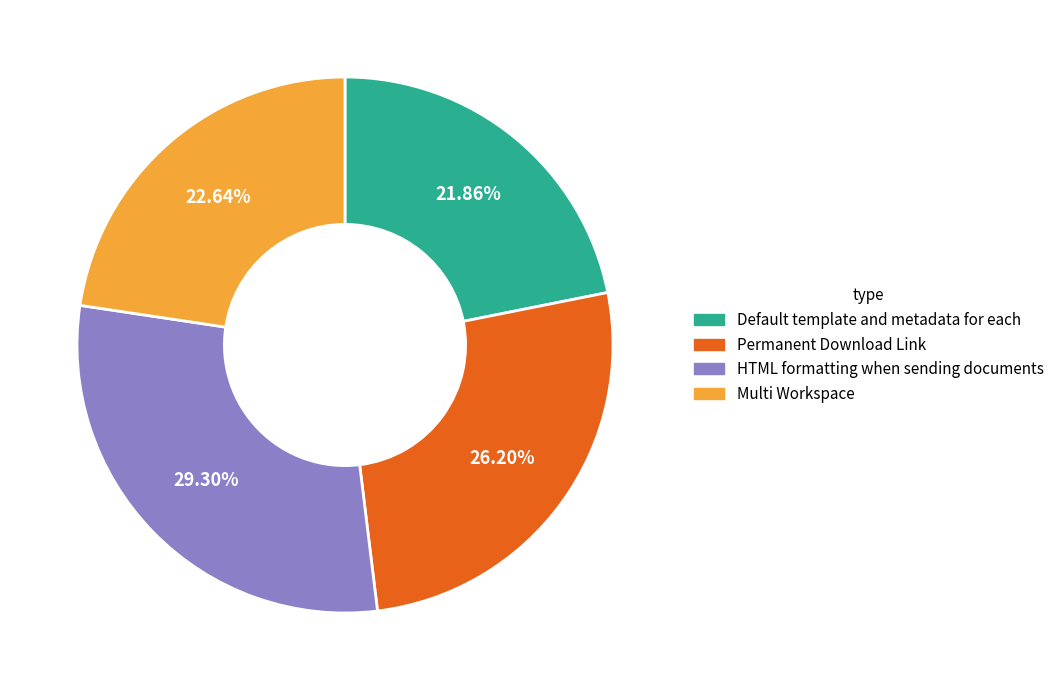

Is Default template and metadata for each the majority of the pie?

No